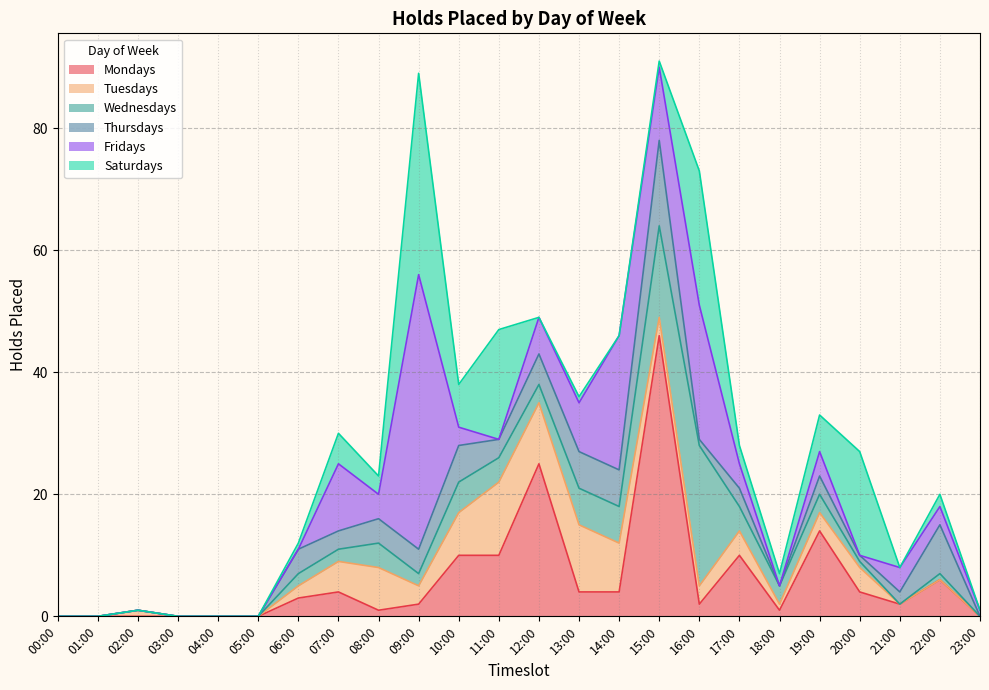

Where is the first local minimum for Mondays?

08:00